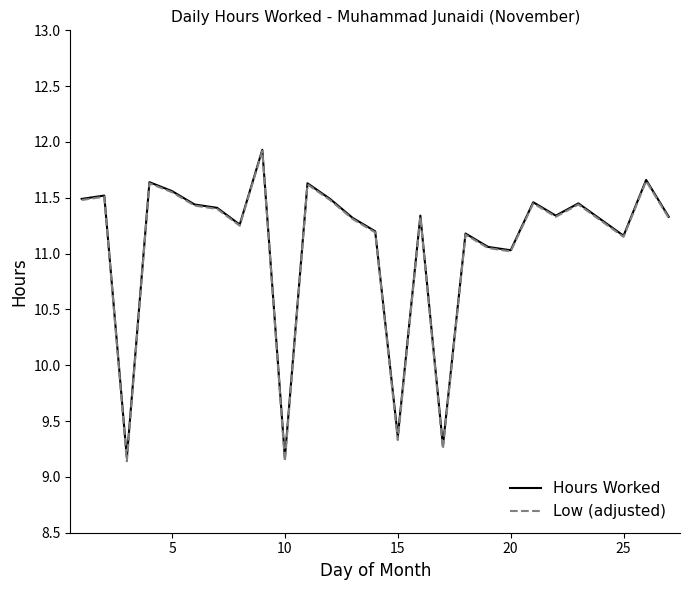

Does the chart have visible grid lines?

No